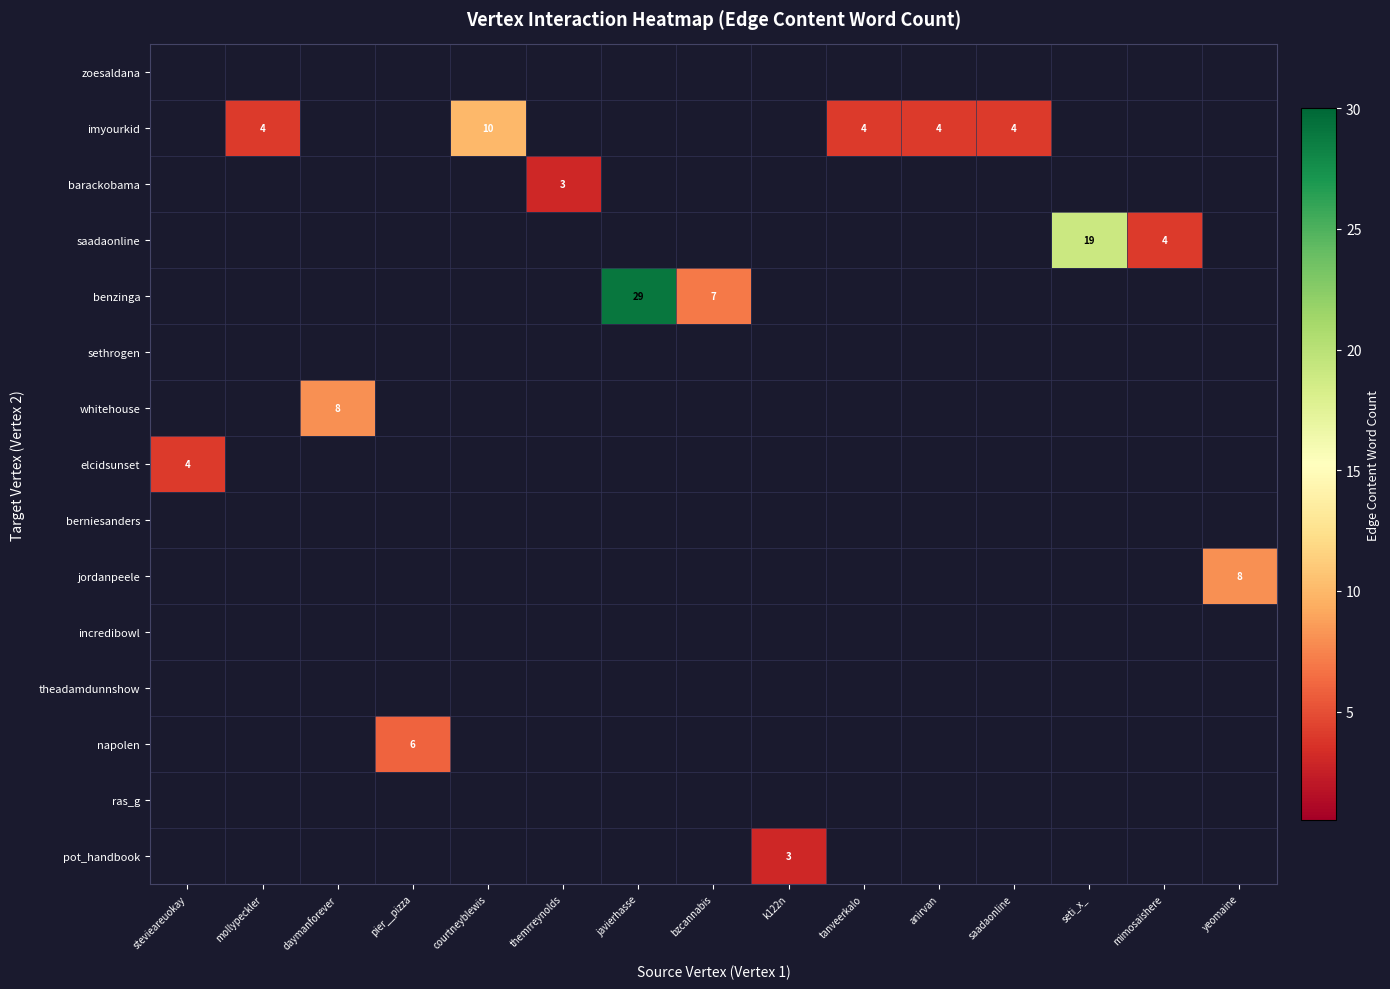

Rank the series at javierhasse from lowest to highest value.

zoesaldana, imyourkid, barackobama, saadaonline, sethrogen, whitehouse, elcidsunset, berniesanders, jordanpeele, incredibowl, theadamdunnshow, napolen, ras_g, pot_handbook, benzinga